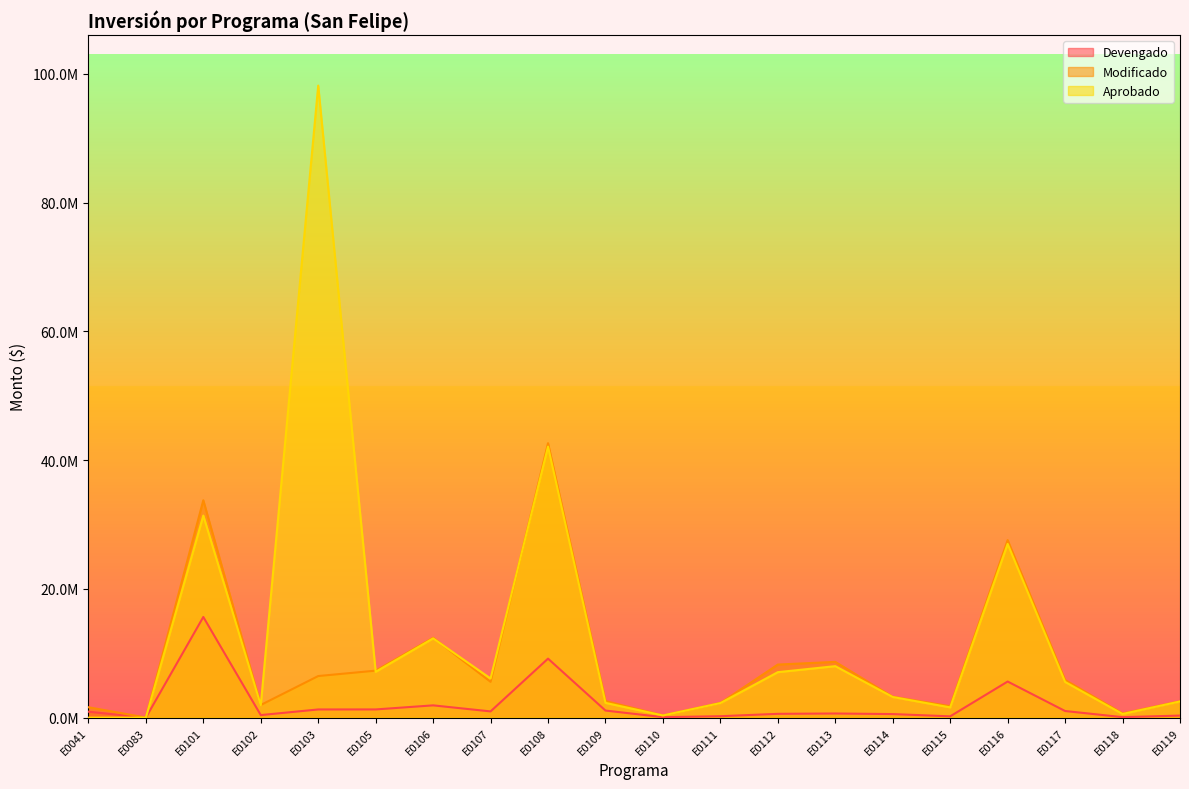

At which category is the sum across all series the highest?

E0103